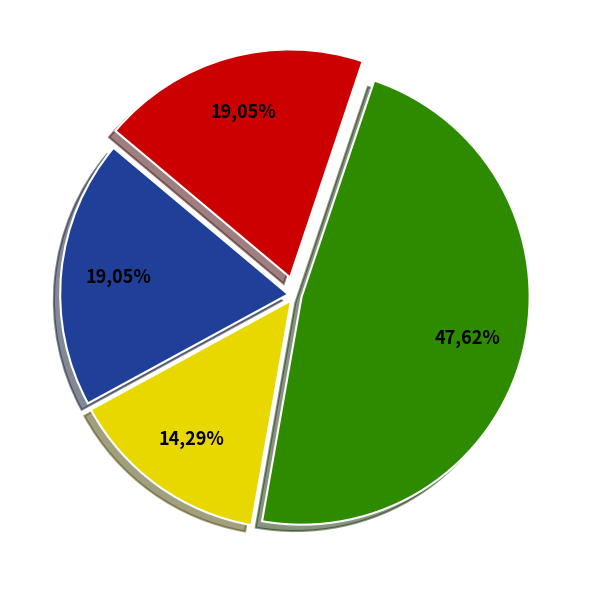

What is the ratio of the value at 12 to the value at 18?

1.0